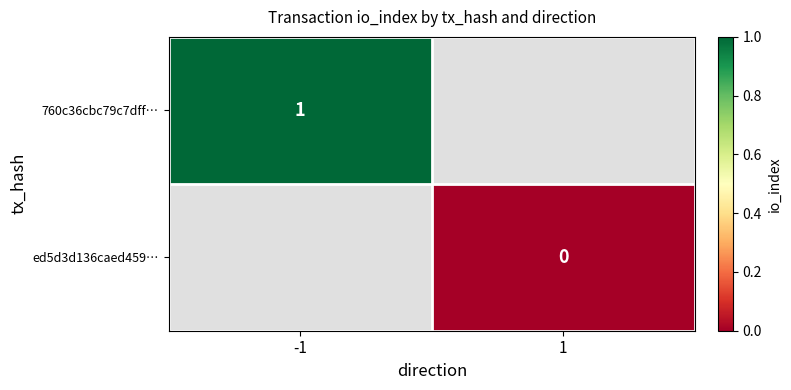

At how many categories does at least one series exceed 0?

1